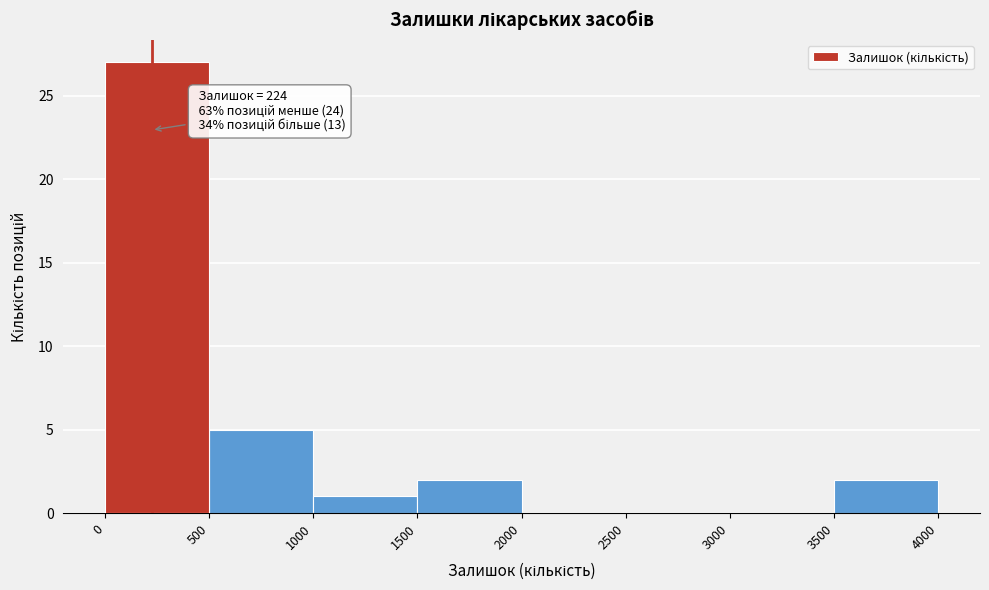

Which range on the x-axis has the tallest bar?

0 to 500